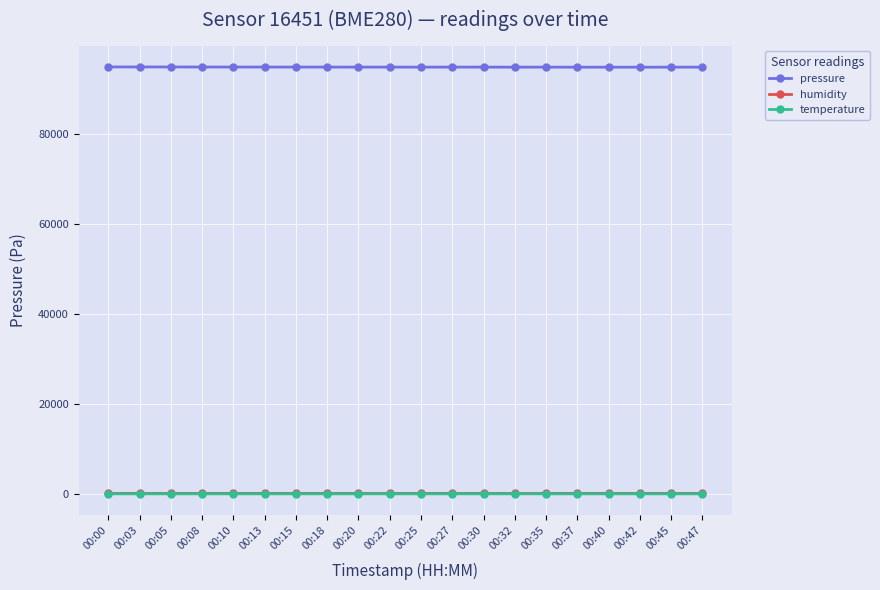

At how many categories does at least one series exceed 89987?

20